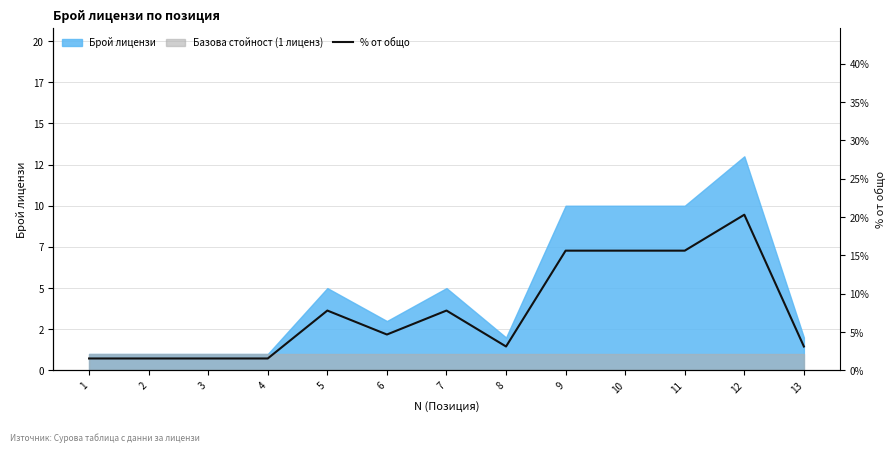

True or false: there are more than 0 points higher than both neighbors.

True